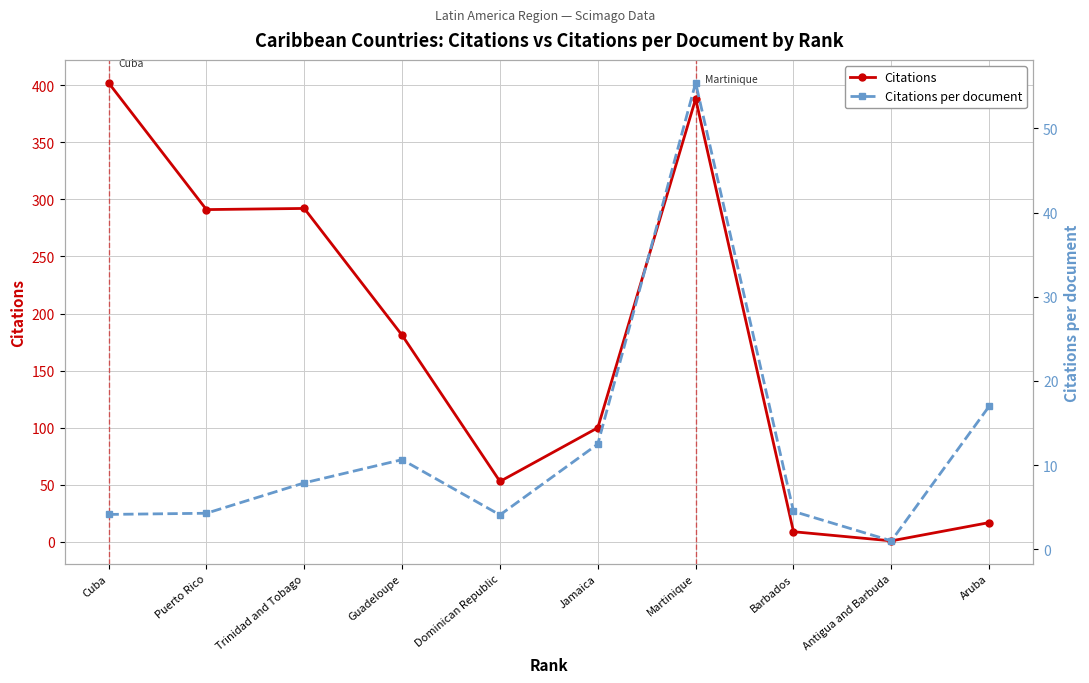

Between Barbados and Aruba, which is larger?

Aruba